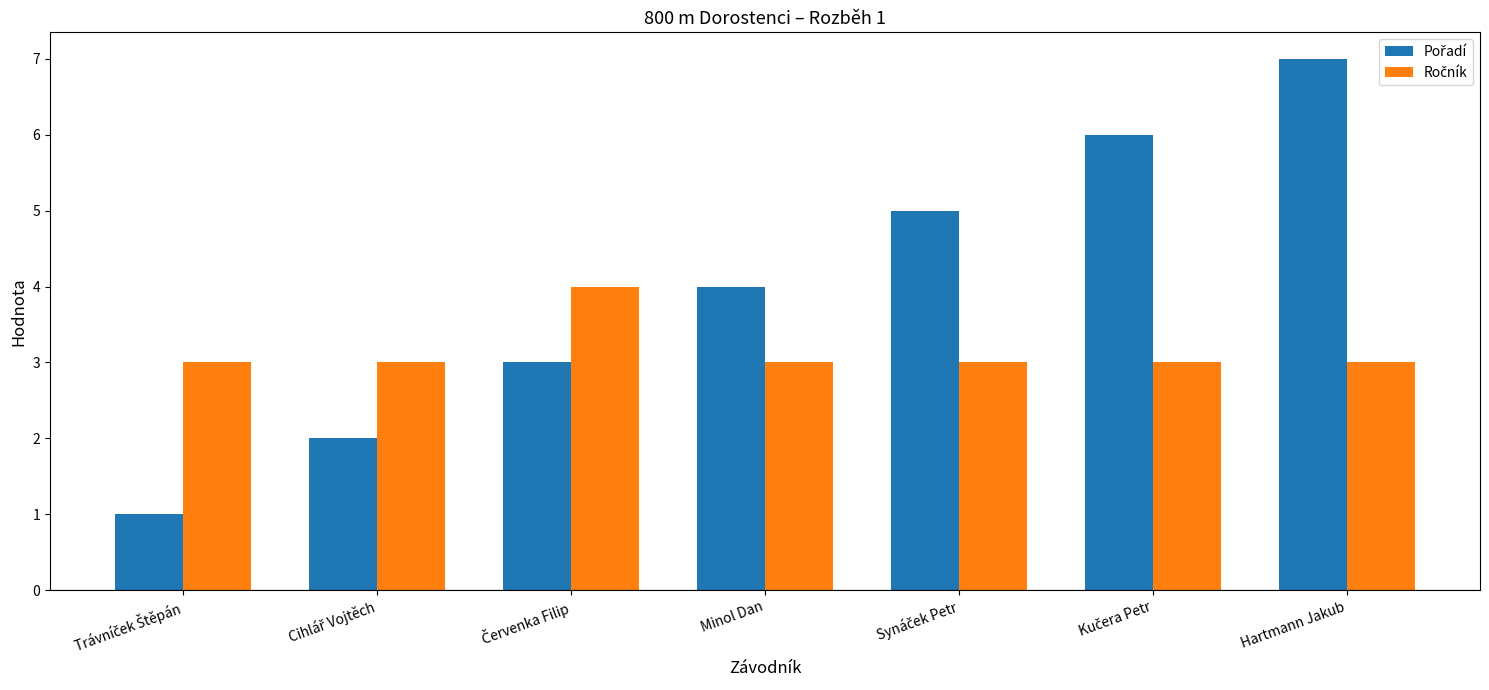

What is the label of the 7th bar from the left?

Hartmann Jakub